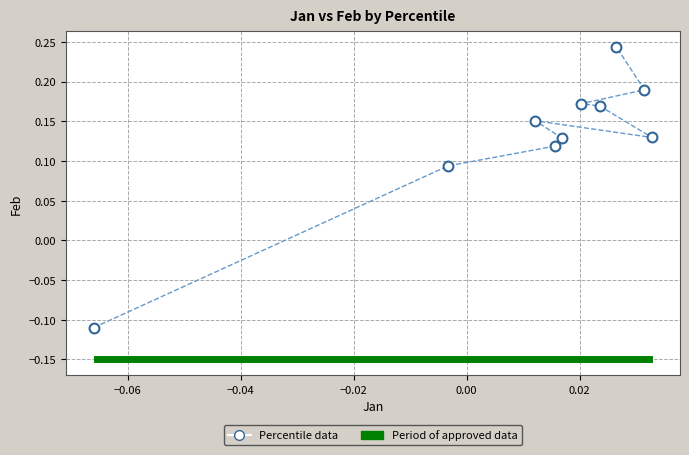

What is the range of Y values (max minus min)?

0.4